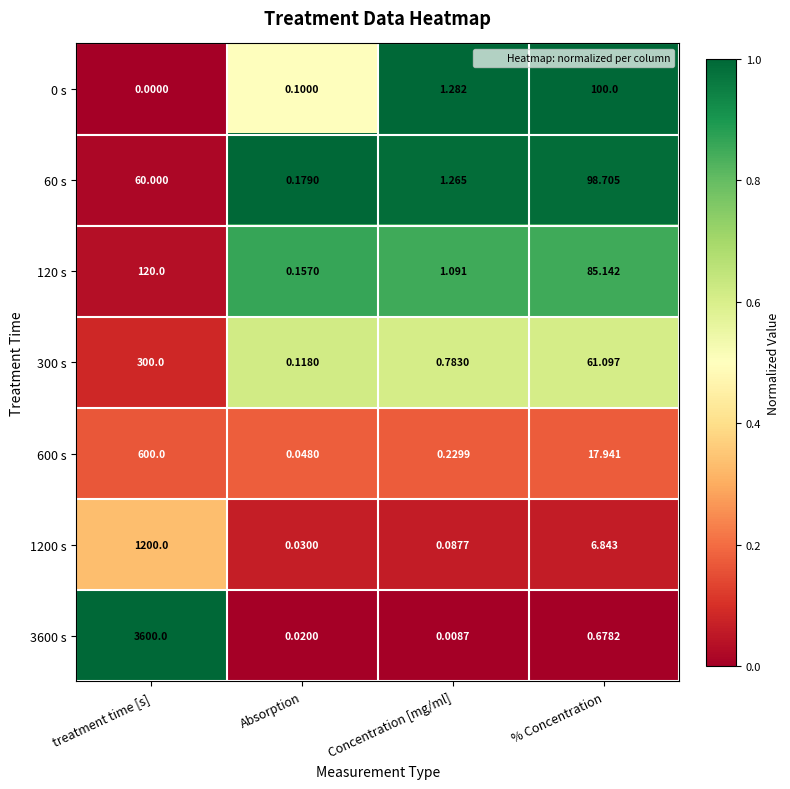

At how many categories does at least one series exceed 0?

4